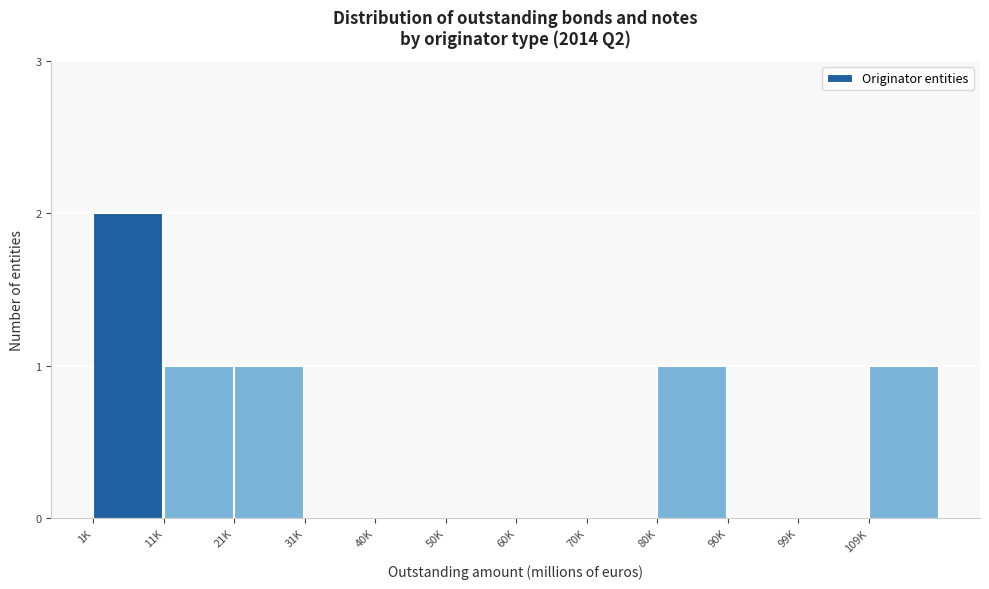

Reading left to right, what are all the values shown in this chart?

1K=2	11K=1	21K=1	31K=0	40K=0	50K=0	60K=0	70K=0	80K=1	90K=0	99K=0	109K=1